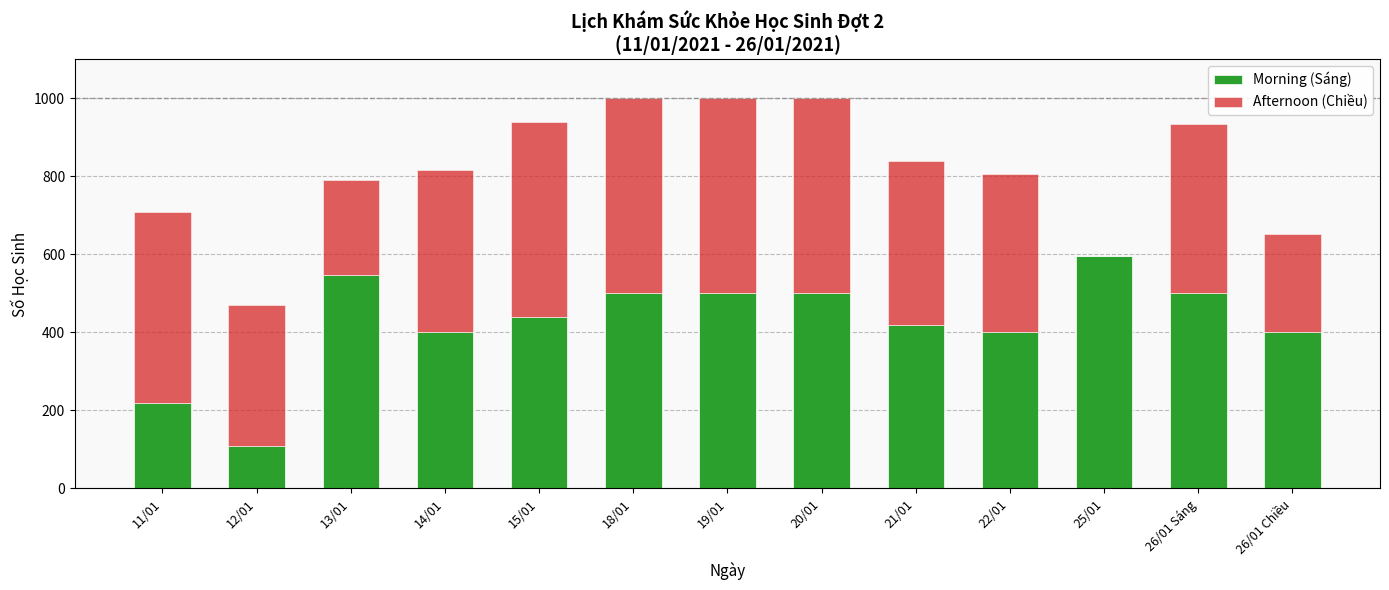

The value of Morning (Sáng) at 11/01 is 369. True or false?

False